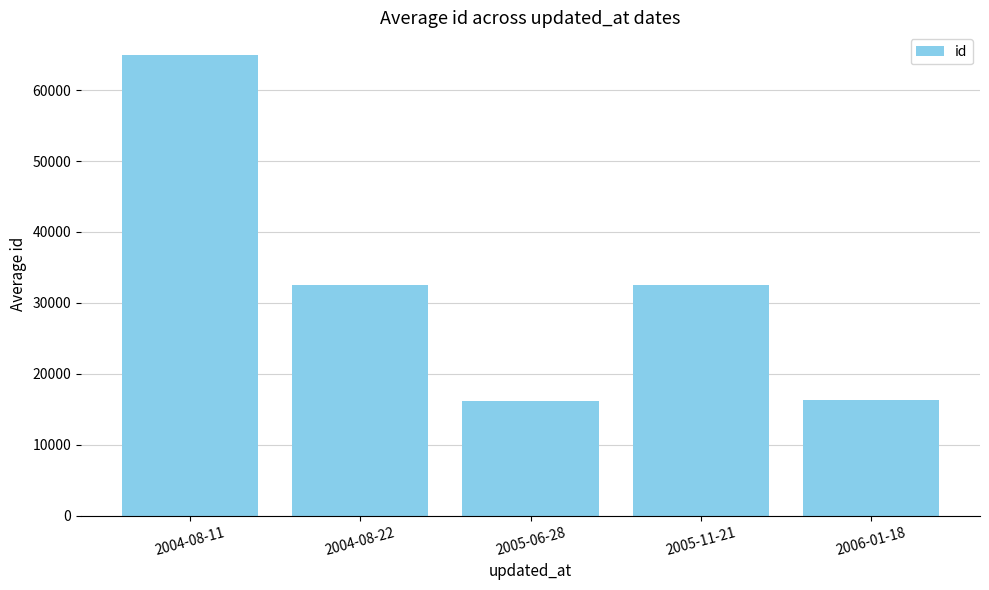

What is the value of the 3rd bar from the left?

16237